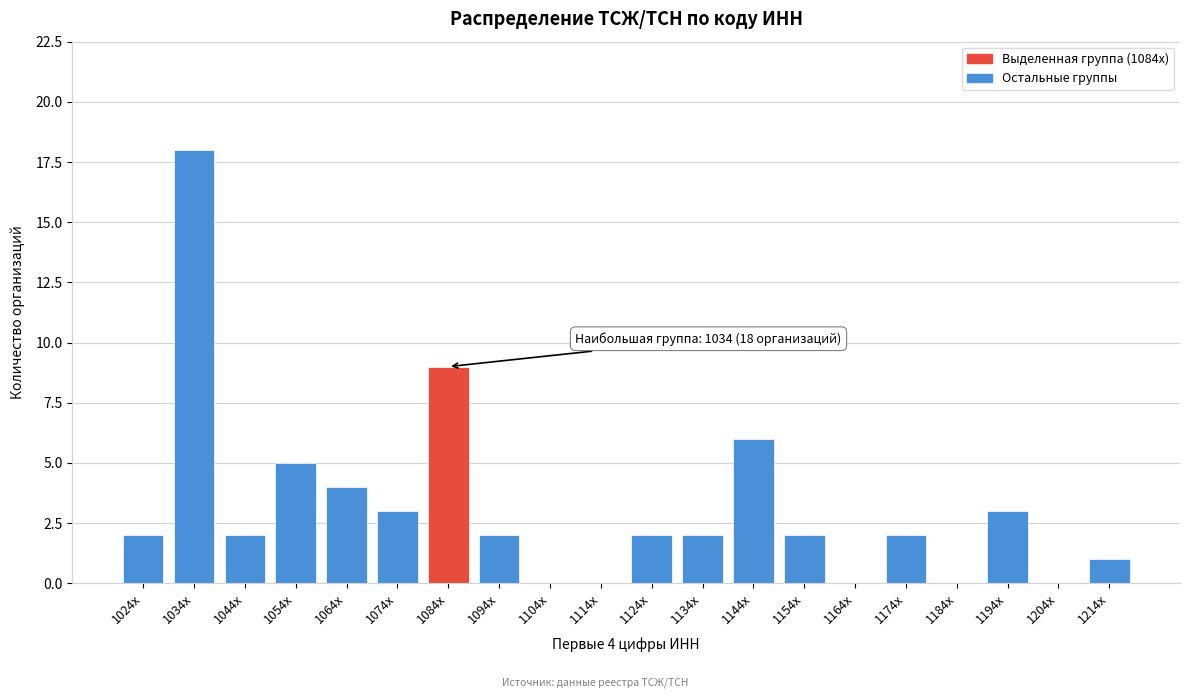

Reading left to right, list all the values displayed in this chart.

1024x=2	1034x=18	1044x=2	1054x=5	1064x=4	1074x=3	1084x=9	1094x=2	1104x=0	1114x=0	1124x=2	1134x=2	1144x=6	1154x=2	1164x=0	1174x=2	1184x=0	1194x=3	1204x=0	1214x=1